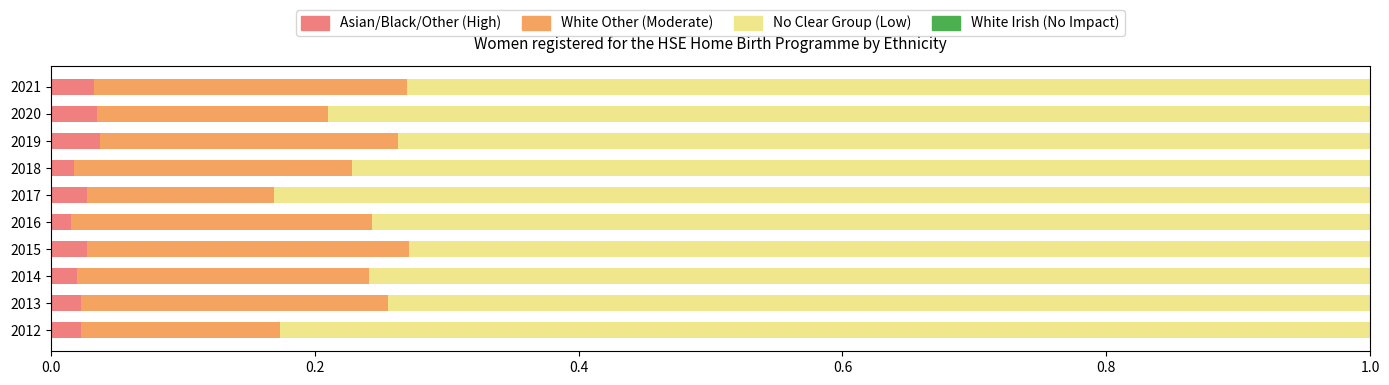

What is the total value across all series at 2013?

1.0